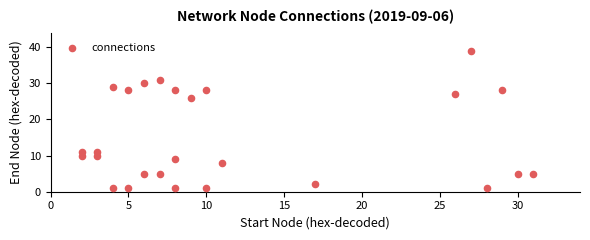

What Y value in the scatter plot is closest to 20?

26